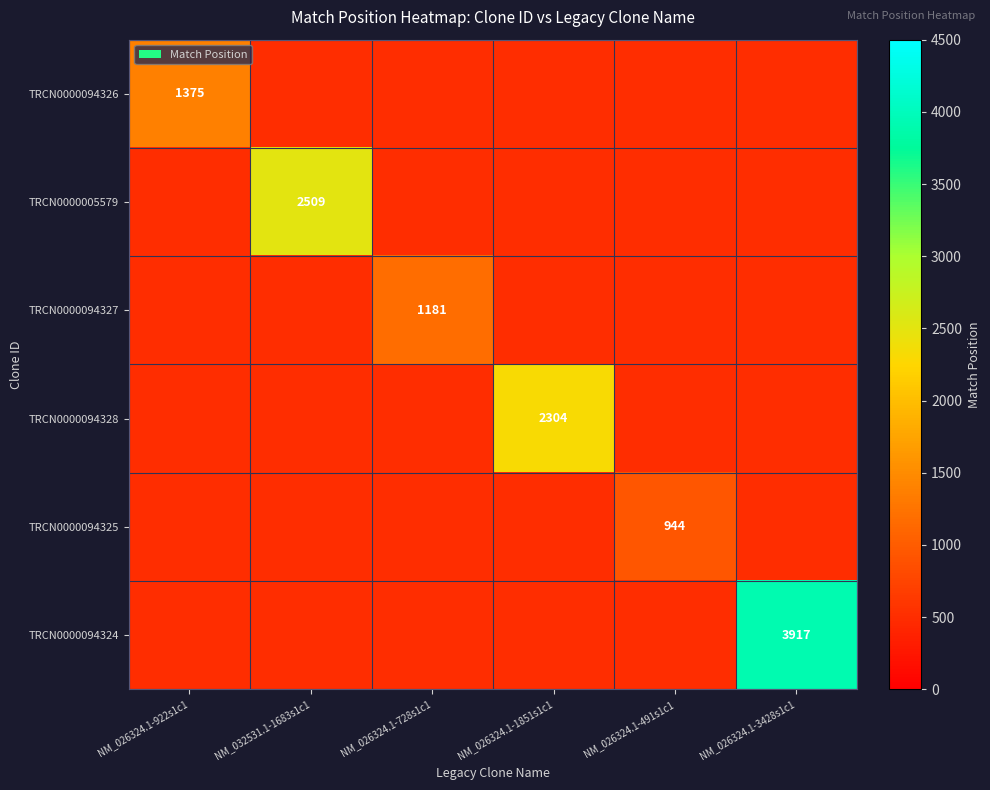

The TRCN0000094325 series shows 944 at NM_026324.1-491s1c1. True or false?

True